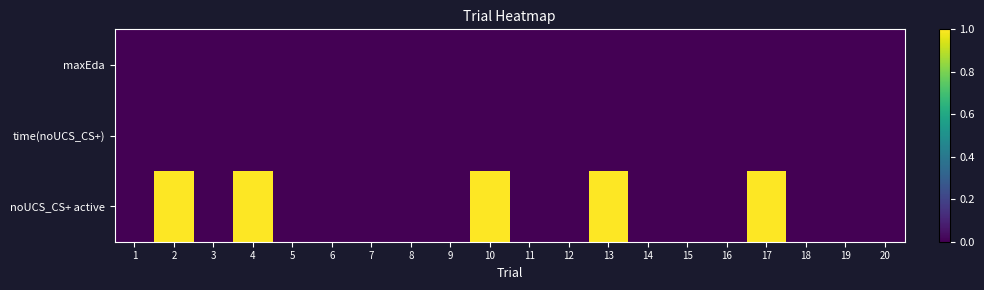

At how many categories does at least one series exceed 0?

5